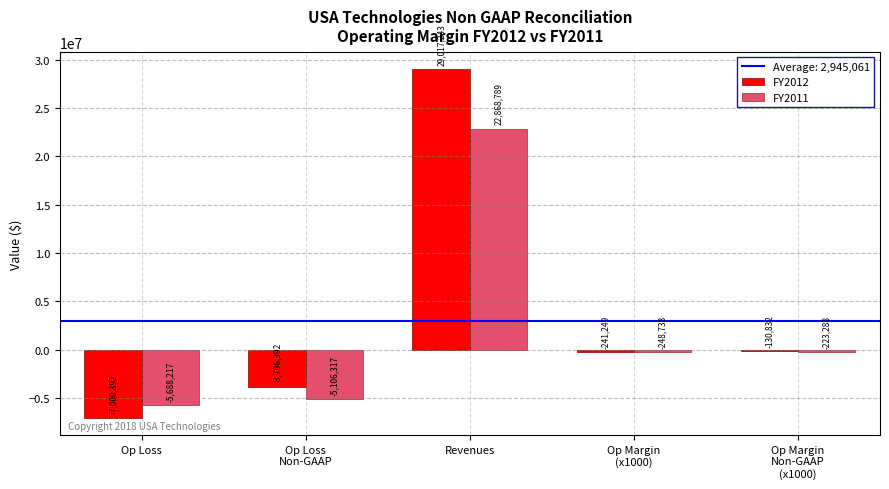

Are the bars grouped side by side (vs. stacked)?

Yes